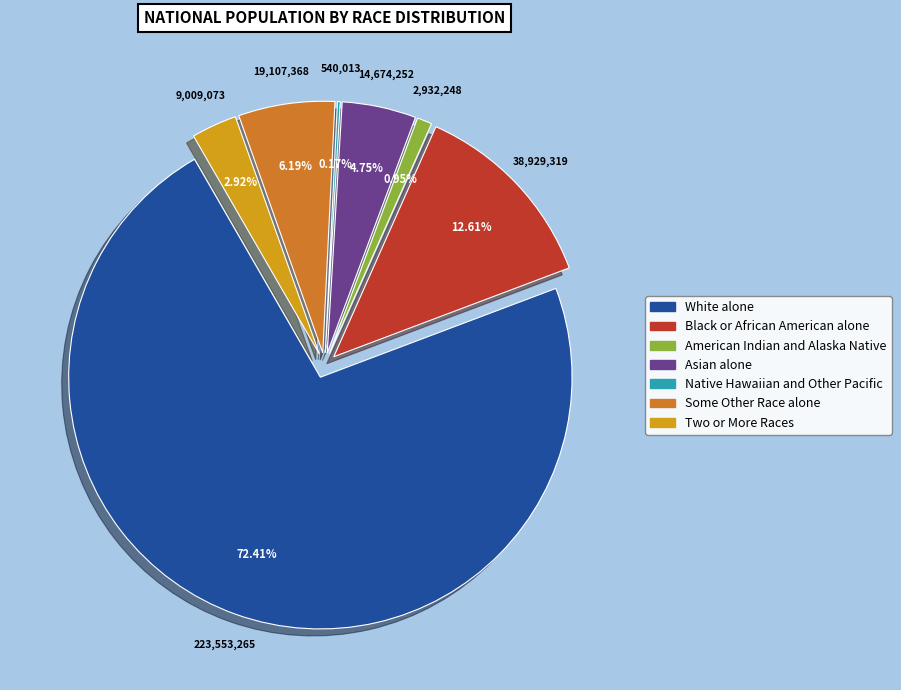

Is it true that Asian alone is 18% of the pie?

False